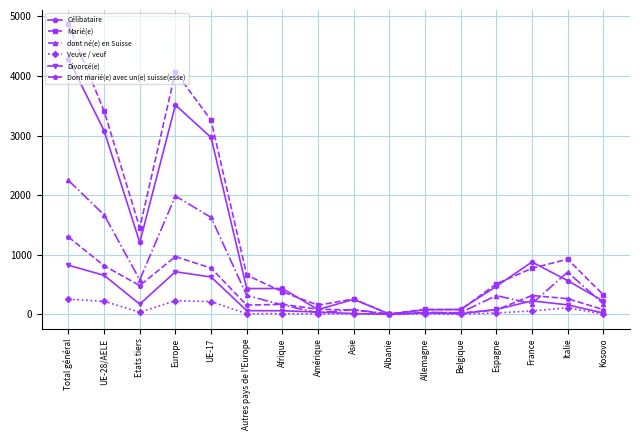

Does the chart display data point markers on the line(s)?

Yes